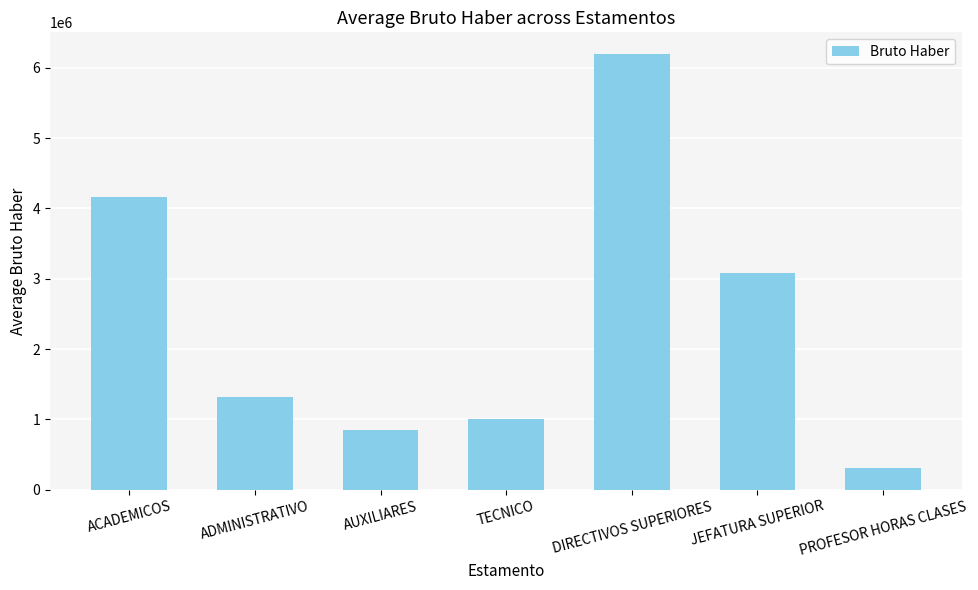

List the labels in order of value, largest first.

DIRECTIVOS SUPERIORES, ACADEMICOS, JEFATURA SUPERIOR, ADMINISTRATIVO, TECNICO, AUXILIARES, PROFESOR HORAS CLASES